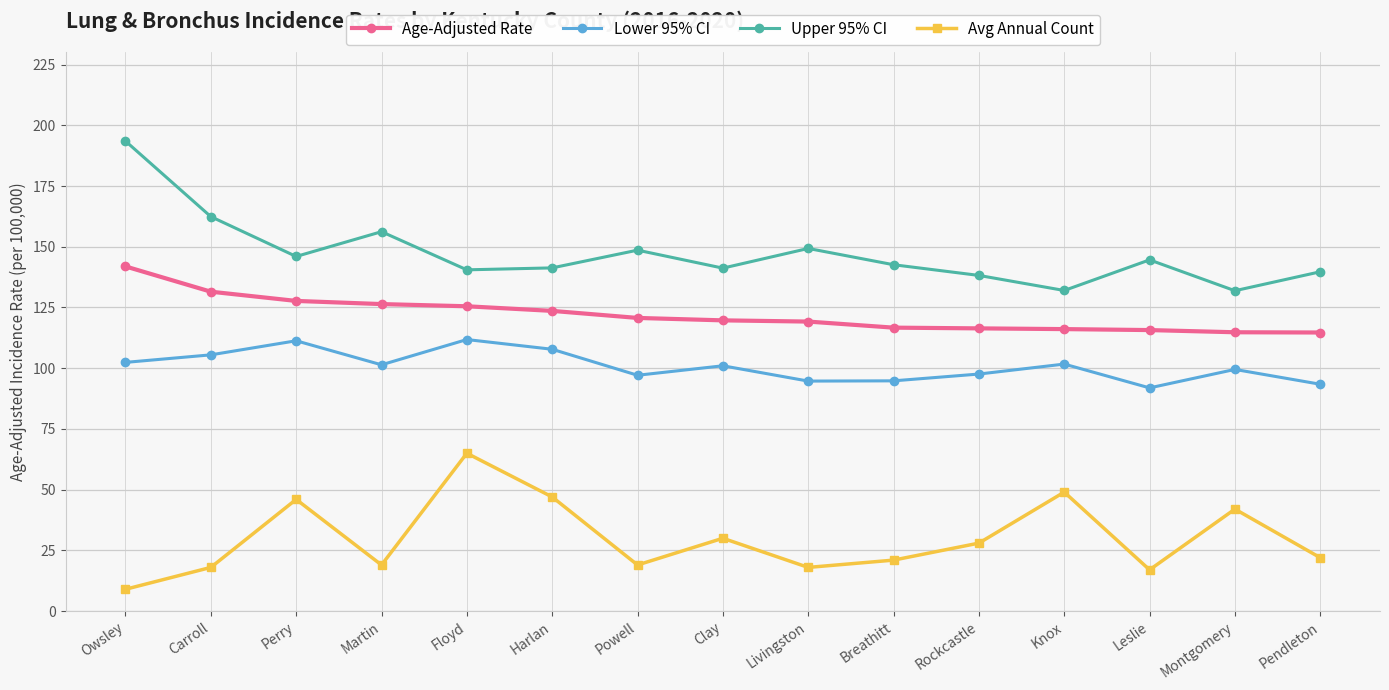

Rank the series at Harlan from lowest to highest value.

Avg Annual Count, Lower 95% CI, Age-Adjusted Rate, Upper 95% CI